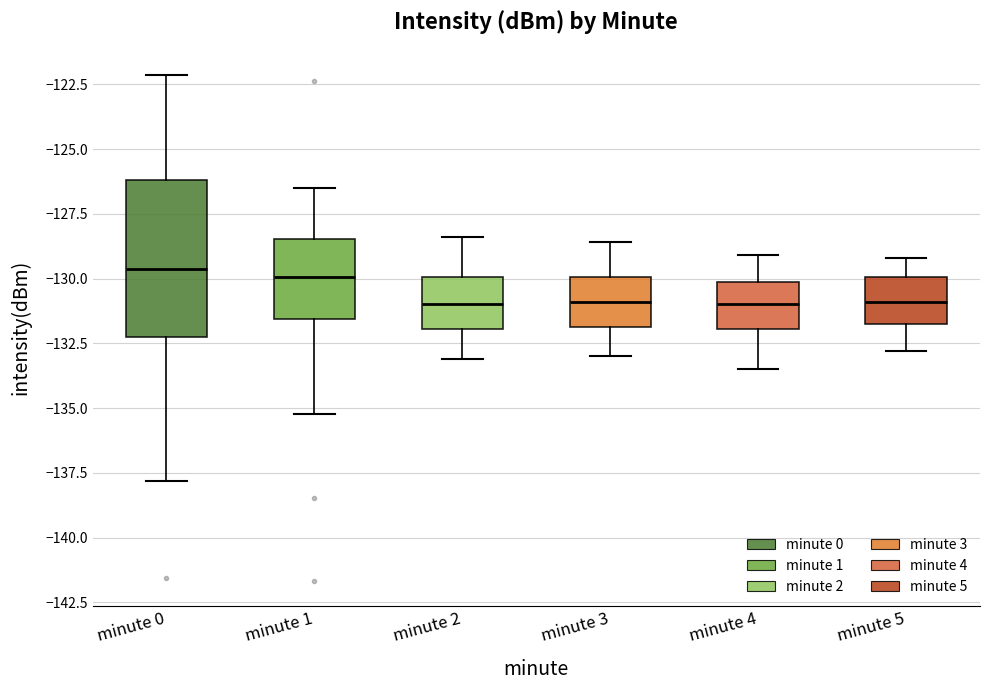

Which box is the tallest, from its lower edge to its upper edge?

minute 0